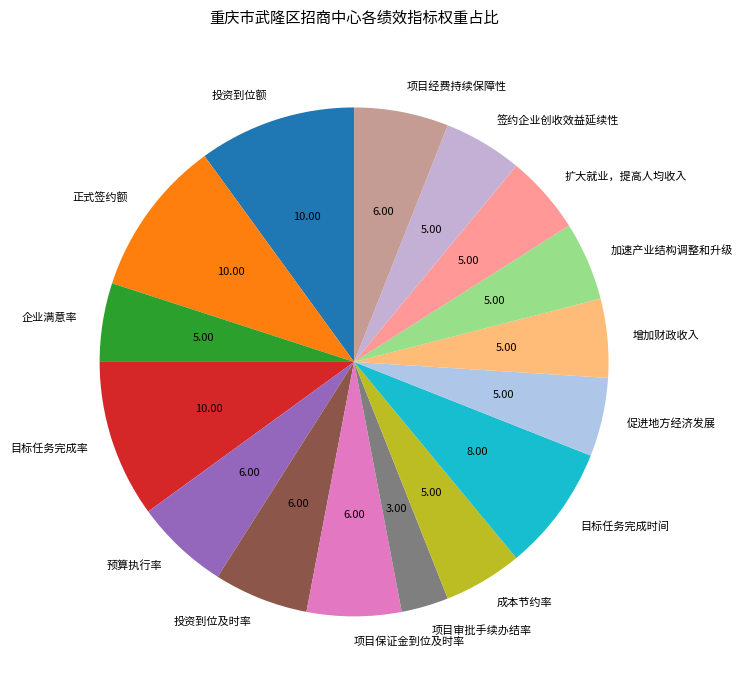

True or false: 投资到位及时率 accounts for 15% of the total.

False